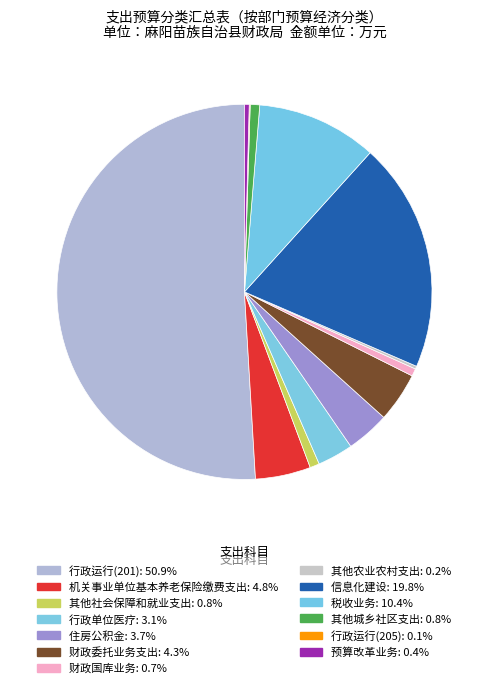

Which category has the smallest portion of the pie?

行政运行(205)